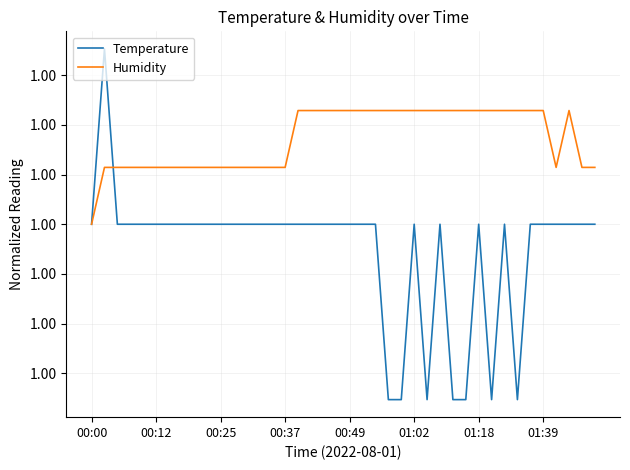

What is the sum of all Humidity values?

40.1